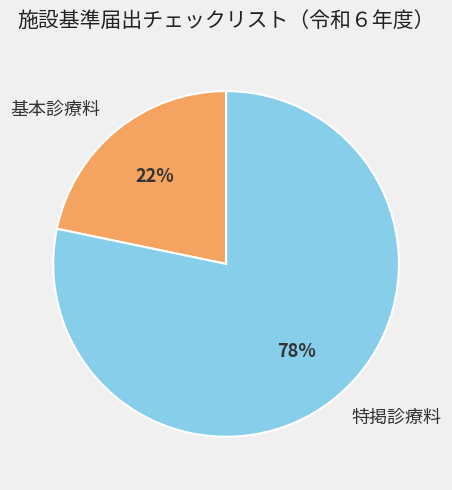

Is the sum of 基本診療料 and 特掲診療料 greater than half?

Yes